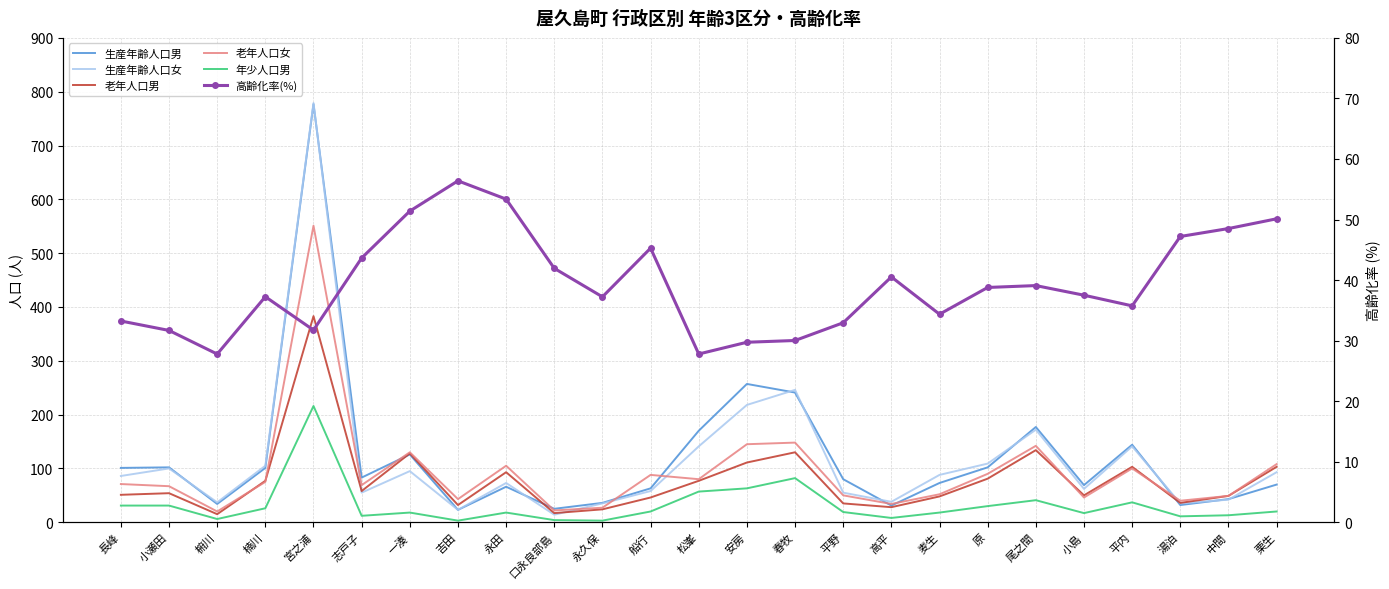

In 生産年齢人口女, how many points are lower than both neighbors (excluding endpoints)?

7